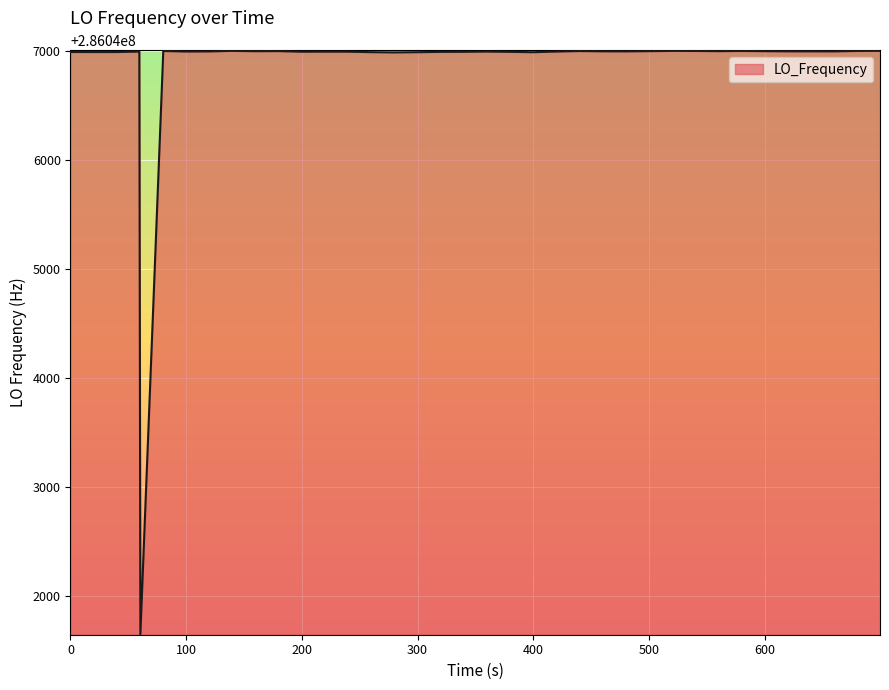

What is the greatest value displayed?

286047003.1